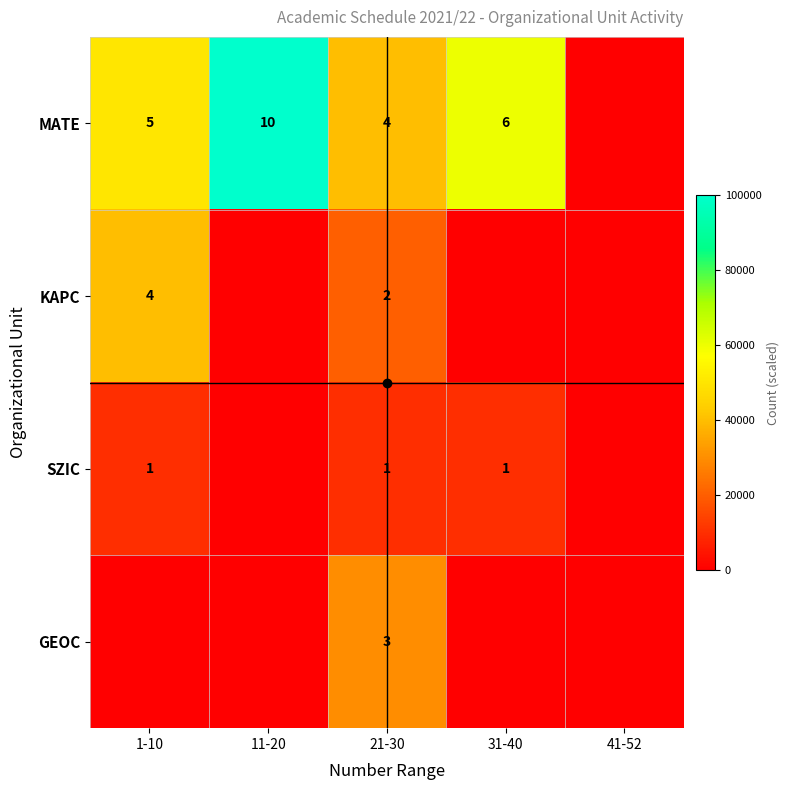

The MATE series shows 6 at 31-40. True or false?

True